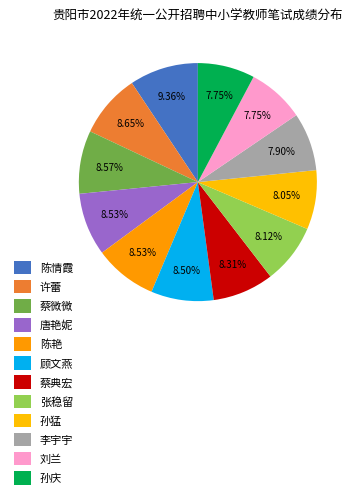

Rank the categories by value from lowest to highest.

刘兰, 孙庆, 李宇宇, 孙猛, 张稳留, 蔡典宏, 顾文燕, 唐艳妮, 陈艳, 蔡微微, 许蕾, 陈情霞